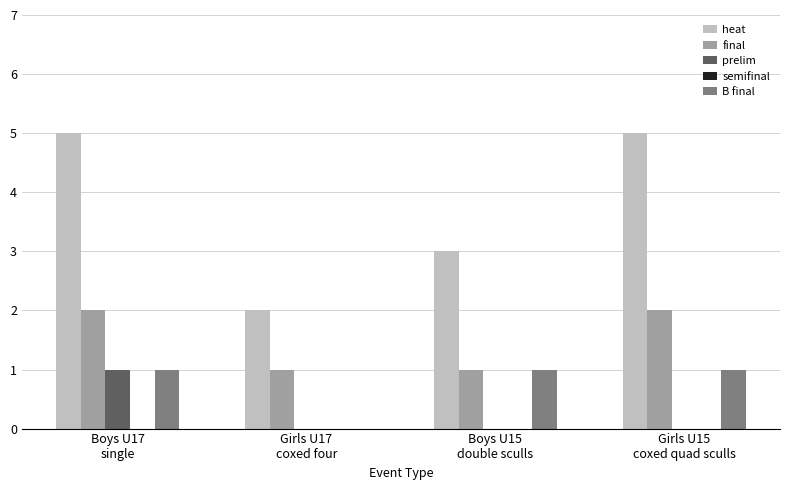

What is the sum of all final values?

6